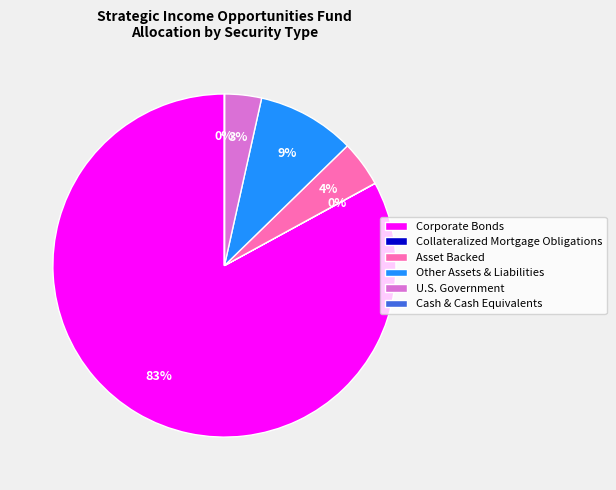

To the nearest percent, what is the difference between the U.S. Government and Other Assets & Liabilities slice percentages?

6%